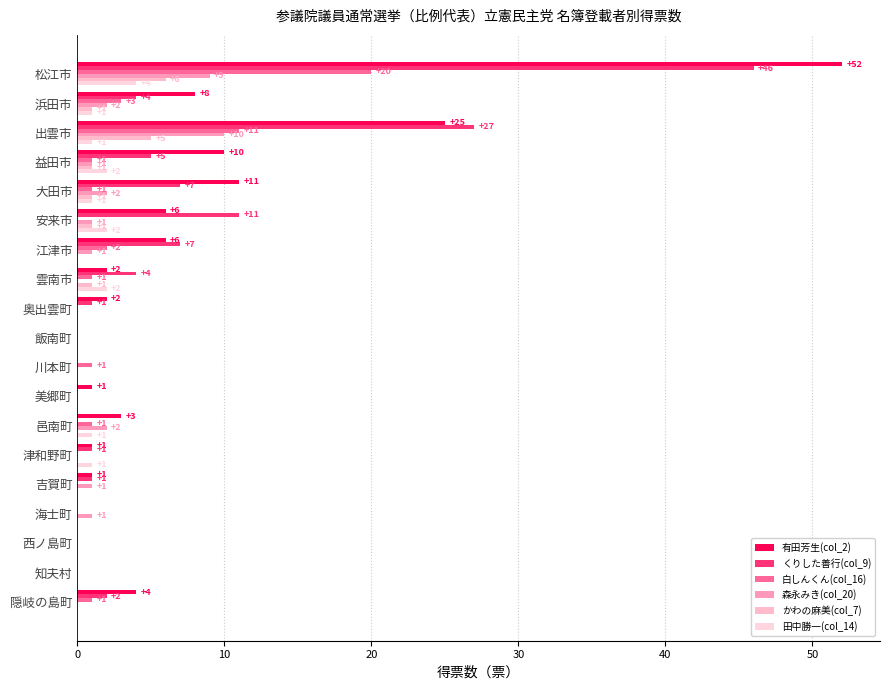

Reading left to right, what are all the values shown in this chart?

有田芳生(col_2): 52	8	25	10	11	6	6	2	2	0	0	1	3	1	1	0	0	0	4
くりした善行(col_9): 46	4	27	5	7	11	7	4	1	0	0	0	0	1	1	0	0	0	2
白しんくん(col_16): 20	3	11	1	1	0	2	1	0	0	1	0	1	0	0	0	0	0	1
森永みき(col_20): 9	2	10	1	2	1	1	0	0	0	0	0	2	0	1	1	0	0	0
かわの麻美(col_7): 6	1	5	1	1	1	0	1	0	0	0	0	0	0	0	0	0	0	0
田中勝一(col_14): 4	1	1	2	1	2	0	2	0	0	0	0	1	1	0	0	0	0	0